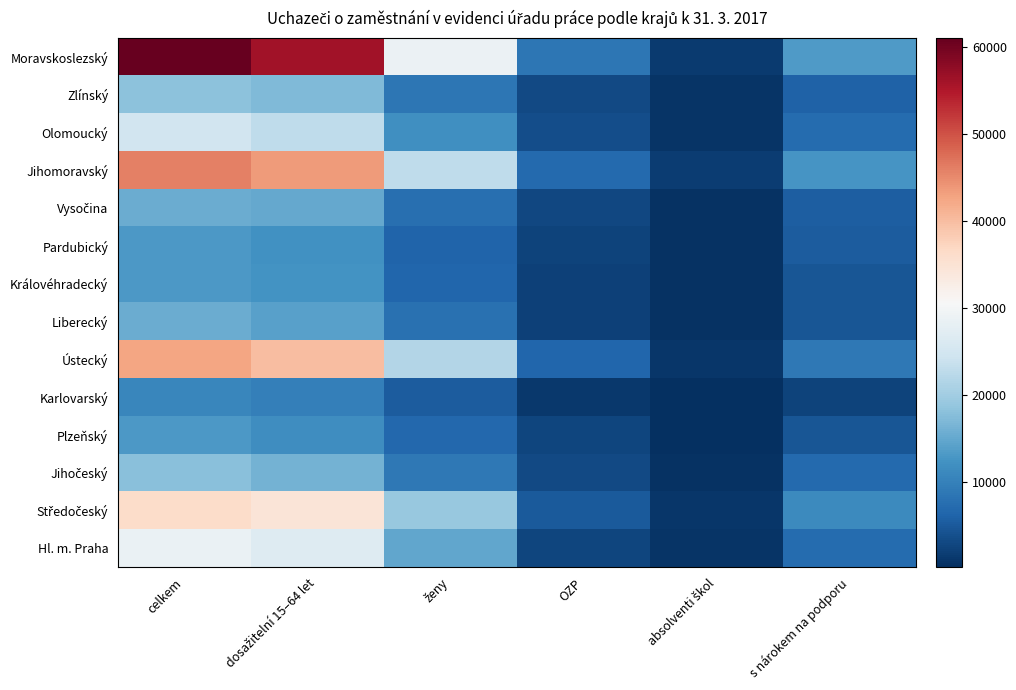

What is the difference between the highest and lowest values at dosažitelní 15–64 let?

46318